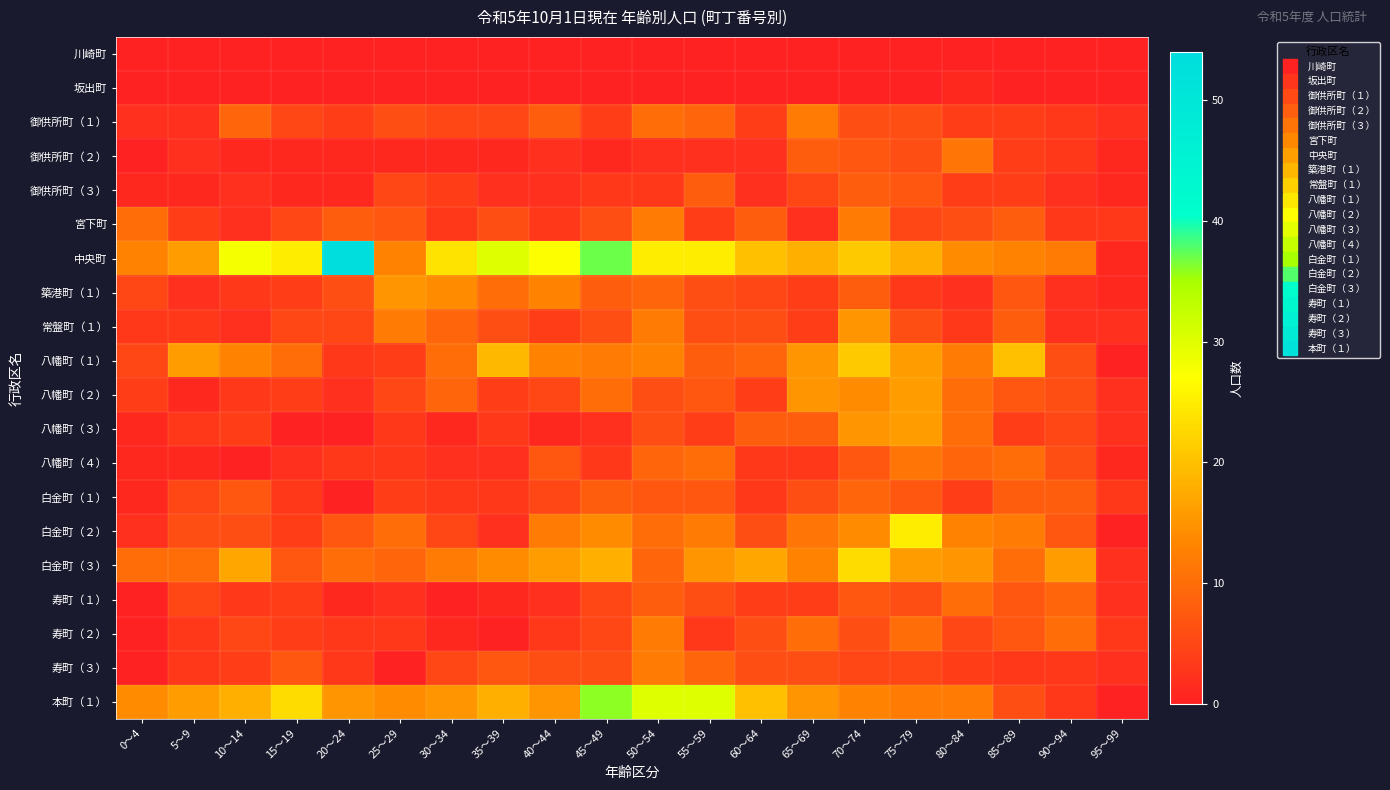

Reading left to right, list all the values displayed in this chart.

川崎町: 0～4=0	5～9=0	10～14=0	15～19=0	20～24=0	25～29=0	30～34=0	35～39=0	40～44=0	45～49=0	50～54=0	55～59=0	60～64=0	65～69=0	70～74=0	75～79=0	80～84=0	85～89=0	90～94=0	95～99=0
坂出町: 0～4=0	5～9=0	10～14=0	15～19=0	20～24=0	25～29=0	30～34=0	35～39=0	40～44=0	45～49=0	50～54=0	55～59=0	60～64=0	65～69=0	70～74=0	75～79=0	80～84=1	85～89=0	90～94=0	95～99=0
御供所町（１）: 0～4=2	5～9=2	10～14=9	15～19=5	20～24=4	25～29=6	30～34=5	35～39=5	40～44=8	45～49=4	50～54=10	55～59=9	60～64=4	65～69=12	70～74=6	75～79=6	80～84=4	85～89=4	90～94=3	95～99=2
御供所町（２）: 0～4=0	5～9=2	10～14=1	15～19=1	20～24=1	25～29=1	30～34=1	35～39=1	40～44=2	45～49=1	50～54=2	55～59=2	60～64=2	65～69=8	70～74=7	75～79=6	80～84=11	85～89=4	90～94=3	95～99=1
御供所町（３）: 0～4=1	5～9=1	10～14=2	15～19=1	20～24=1	25～29=5	30～34=4	35～39=2	40～44=2	45～49=3	50～54=3	55～59=8	60～64=2	65～69=5	70～74=8	75～79=7	80～84=4	85～89=4	90～94=2	95～99=1
宮下町: 0～4=10	5～9=4	10～14=2	15～19=5	20～24=8	25～29=7	30～34=3	35～39=6	40～44=3	45～49=6	50～54=12	55～59=4	60～64=8	65～69=2	70～74=12	75～79=5	80～84=6	85～89=8	90～94=3	95～99=3
中央町: 0～4=13	5～9=16	10～14=28	15～19=25	20～24=54	25～29=13	30～34=24	35～39=30	40～44=27	45～49=37	50～54=25	55～59=25	60～64=20	65～69=18	70～74=21	75～79=18	80～84=14	85～89=13	90～94=12	95～99=1
築港町（１）: 0～4=5	5～9=2	10～14=3	15～19=4	20～24=6	25～29=15	30～34=14	35～39=10	40～44=13	45～49=8	50～54=9	55～59=6	60～64=5	65～69=4	70～74=8	75～79=3	80～84=2	85～89=7	90～94=2	95～99=1
常盤町（１）: 0～4=3	5～9=3	10～14=2	15～19=5	20～24=5	25～29=12	30～34=9	35～39=6	40～44=4	45～49=6	50～54=12	55～59=6	60～64=6	65～69=4	70～74=15	75～79=6	80～84=3	85～89=8	90～94=2	95～99=2
八幡町（１）: 0～4=5	5～9=16	10～14=13	15～19=10	20～24=3	25～29=4	30～34=10	35～39=19	40～44=13	45～49=12	50～54=13	55～59=8	60～64=9	65～69=15	70～74=21	75～79=16	80～84=12	85～89=20	90～94=6	95～99=0
八幡町（２）: 0～4=4	5～9=1	10～14=3	15～19=4	20～24=2	25～29=5	30～34=9	35～39=4	40～44=5	45～49=10	50～54=6	55～59=7	60～64=4	65～69=15	70～74=14	75～79=16	80～84=10	85～89=7	90～94=6	95～99=2
八幡町（３）: 0～4=1	5～9=3	10～14=4	15～19=0	20～24=0	25～29=3	30～34=1	35～39=3	40～44=1	45～49=2	50～54=6	55～59=4	60～64=8	65～69=8	70～74=15	75～79=16	80～84=10	85～89=4	90～94=5	95～99=2
八幡町（４）: 0～4=1	5～9=1	10～14=0	15～19=2	20～24=3	25～29=3	30～34=2	35～39=2	40～44=7	45～49=3	50～54=9	55～59=10	60～64=3	65～69=3	70～74=7	75～79=11	80～84=9	85～89=10	90～94=6	95～99=1
白金町（１）: 0～4=1	5～9=5	10～14=7	15～19=3	20～24=0	25～29=4	30～34=3	35～39=3	40～44=5	45～49=8	50～54=7	55～59=7	60～64=3	65～69=6	70～74=9	75～79=7	80～84=4	85～89=8	90～94=8	95～99=3
白金町（２）: 0～4=2	5～9=6	10～14=6	15～19=4	20～24=7	25～29=10	30～34=5	35～39=2	40～44=12	45～49=14	50～54=10	55～59=12	60～64=6	65～69=11	70～74=14	75～79=25	80～84=13	85～89=12	90～94=7	95～99=0
白金町（３）: 0～4=10	5～9=10	10～14=17	15～19=7	20～24=10	25～29=9	30～34=12	35～39=14	40～44=16	45～49=18	50～54=9	55～59=15	60～64=17	65～69=13	70～74=23	75～79=16	80～84=15	85～89=10	90～94=16	95～99=2
寿町（１）: 0～4=0	5～9=5	10～14=3	15～19=4	20～24=1	25～29=2	30～34=0	35～39=1	40～44=2	45～49=5	50～54=8	55～59=6	60～64=4	65～69=4	70～74=7	75～79=6	80～84=10	85～89=7	90～94=9	95～99=2
寿町（２）: 0～4=0	5～9=3	10～14=5	15～19=4	20～24=3	25～29=3	30～34=1	35～39=0	40～44=3	45～49=5	50～54=12	55～59=3	60～64=6	65～69=10	70～74=6	75～79=10	80～84=5	85～89=7	90～94=10	95～99=3
寿町（３）: 0～4=0	5～9=3	10～14=4	15～19=7	20～24=3	25～29=0	30～34=5	35～39=7	40～44=6	45～49=6	50～54=12	55～59=9	60～64=6	65～69=6	70～74=5	75～79=5	80～84=4	85～89=3	90～94=3	95～99=2
本町（１）: 0～4=14	5～9=16	10～14=18	15～19=23	20～24=15	25～29=14	30～34=15	35～39=18	40～44=15	45～49=36	50～54=30	55～59=30	60～64=20	65～69=15	70～74=13	75～79=12	80～84=12	85～89=6	90～94=3	95～99=0